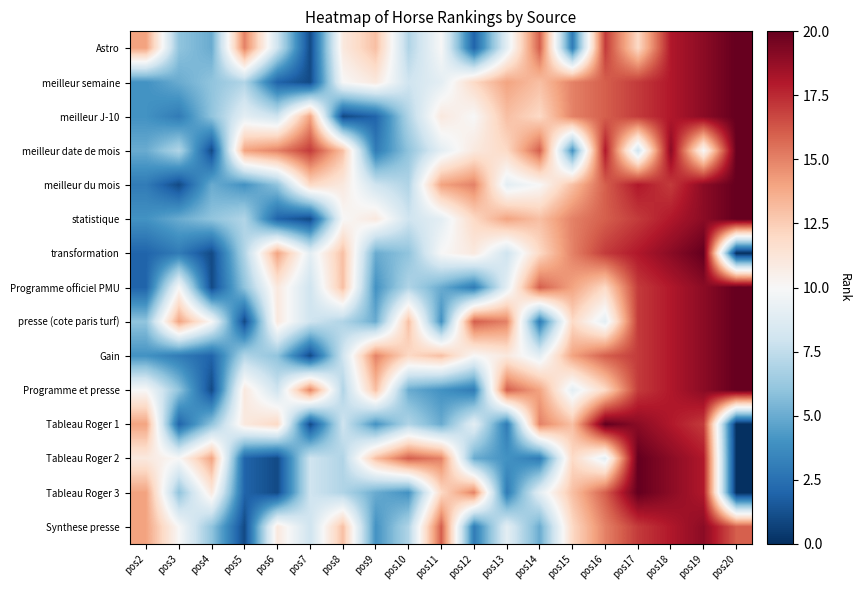

Which has a higher value, pos5 or pos12?

pos5